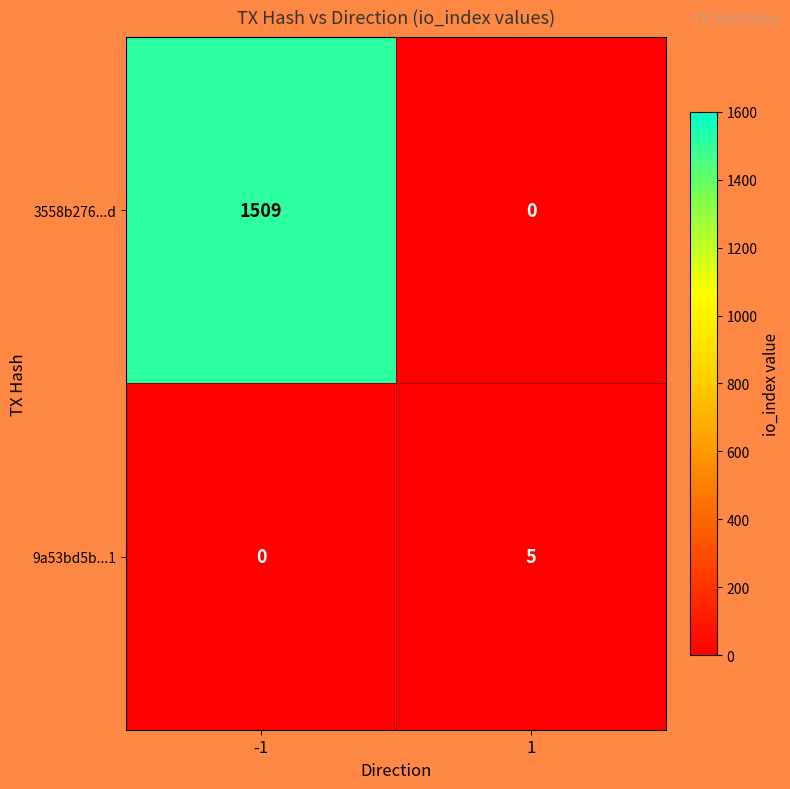

Reading right to left, what are all the values shown in this chart?

3558b276...d: 1=0	-1=1509
9a53bd5b...1: 1=5	-1=0